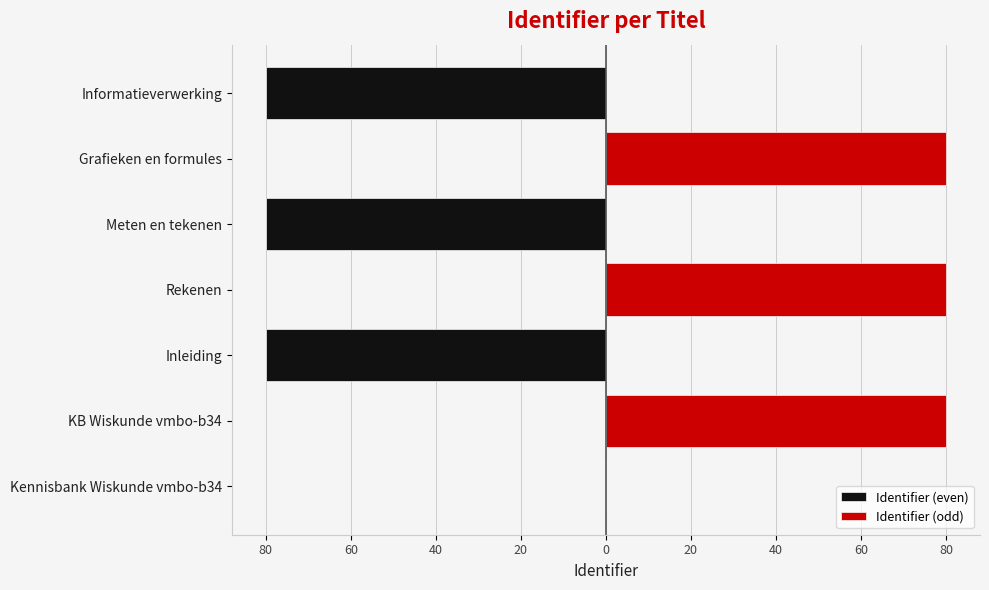

How many bars are there in each group?

2